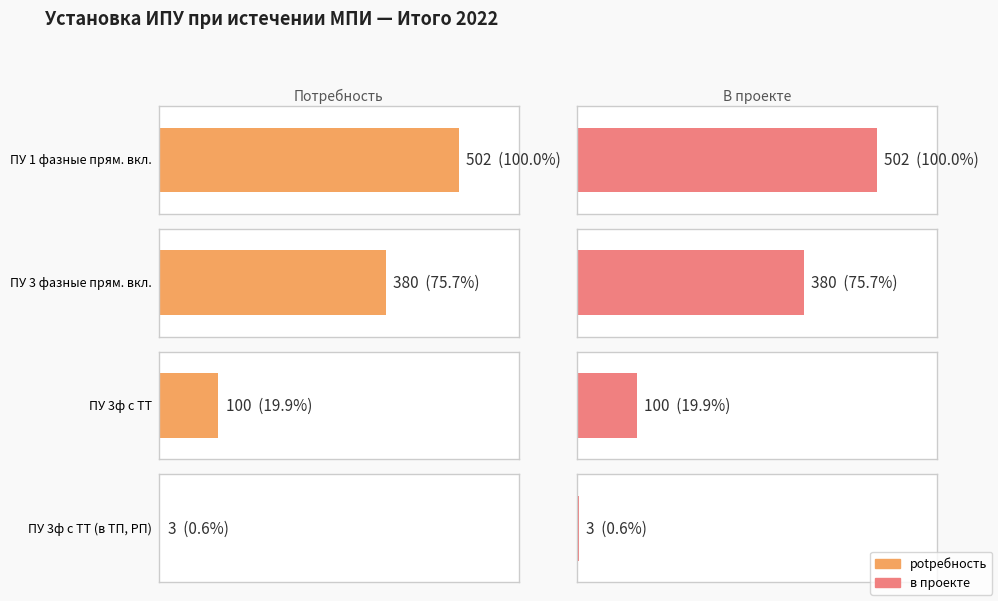

What is the difference between the maximum and second lowest values in the в проекте series?

402